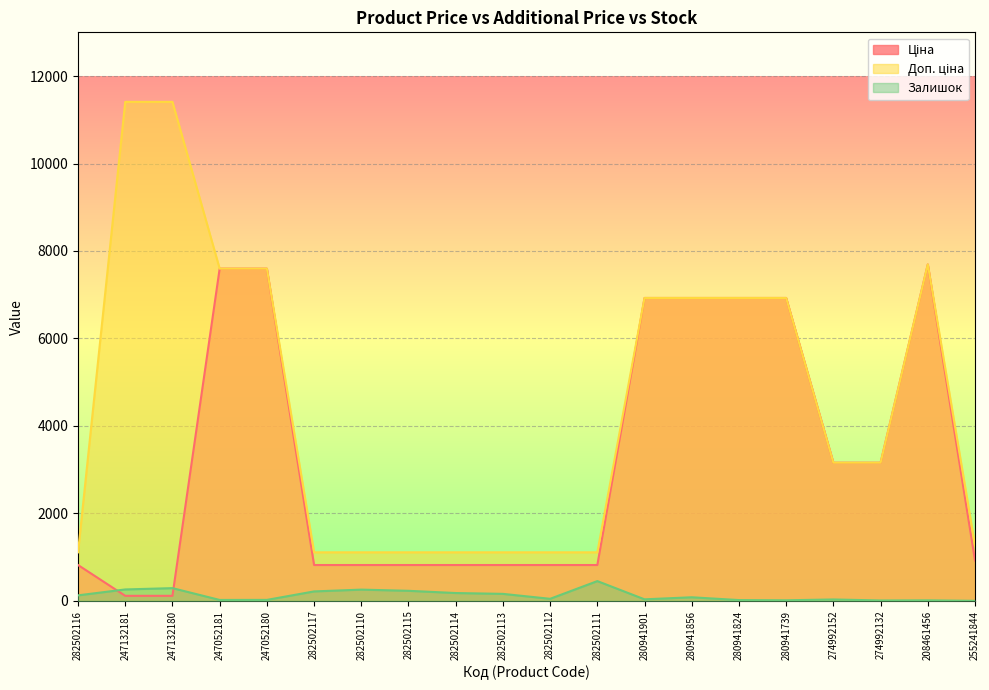

Reading left to right, extract all data points from this chart.

Ціна: 818.5	114.1	114.1	7596.5	7596.5	818.5	818.5	818.5	818.5	818.5	818.5	818.5	6925.7	6925.7	6925.7	6925.7	3157.9	3157.9	7693.1	923.4
Доп. ціна: 1109.2	11410.0	11410.0	7596.5	7596.5	1109.2	1109.2	1109.2	1109.2	1109.2	1109.2	1109.2	6925.7	6925.7	6925.7	6925.7	3158.0	3158.0	7693.1	1263.2
Залишок: 125.0	260.0	290.0	20.0	21.0	215.0	256.0	229.0	178.0	159.0	46.0	451.0	34.0	81.0	17.0	12.0	31.0	8.0	11.0	0.0